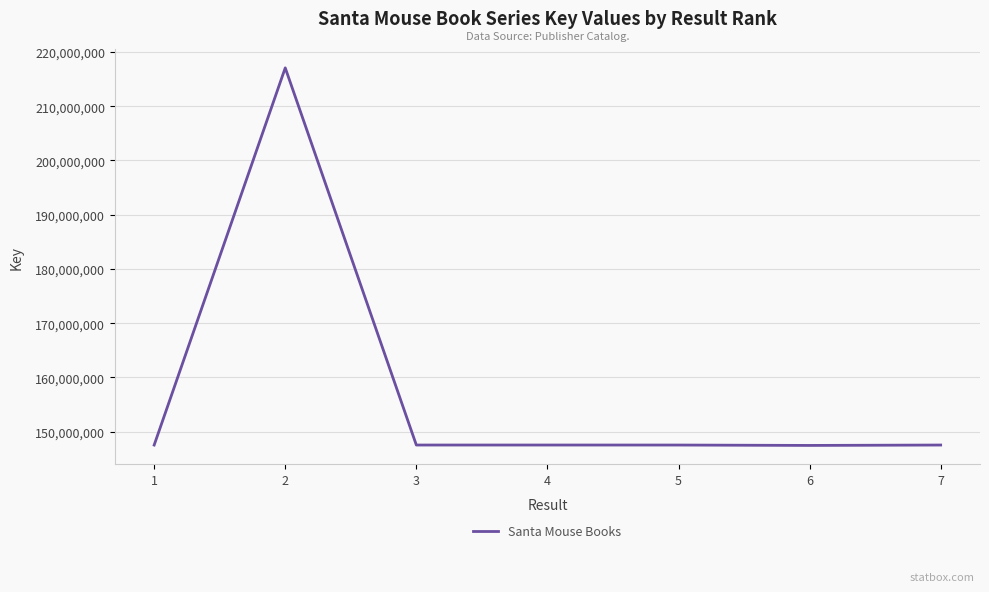

At which category does the data reach its first local peak?

2